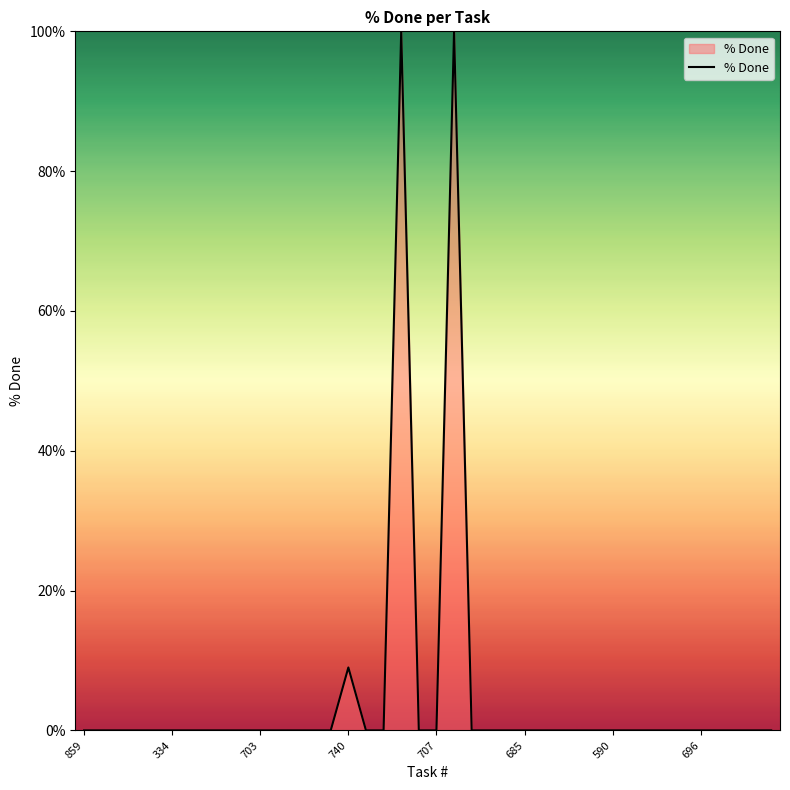

Reading right to left, list all the values displayed in this chart.

0	0	0	0	0	0	0	0	0	0	0	0	0	0	0	0	0	0	100	0	0	100	0	0	9	0	0	0	0	0	0	0	0	0	0	0	0	0	0	0